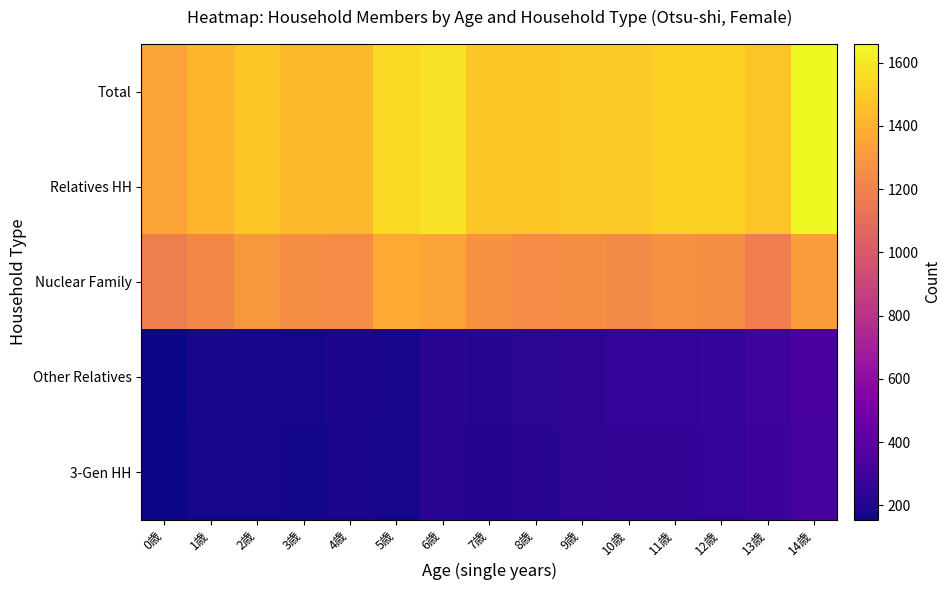

Reading left to right, what are all the values shown in this chart?

Total: 0歳=1343	1歳=1413	2歳=1477	3歳=1426	4歳=1434	5歳=1551	6歳=1577	7歳=1488	8歳=1477	9歳=1492	10歳=1494	11歳=1521	12歳=1520	13歳=1475	14歳=1659
Relatives HH: 0歳=1343	1歳=1413	2歳=1477	3歳=1426	4歳=1434	5歳=1551	6歳=1577	7歳=1488	8歳=1477	9歳=1492	10歳=1494	11歳=1521	12歳=1520	13歳=1475	14歳=1659
Nuclear Family: 0歳=1184	1歳=1230	2歳=1296	3歳=1251	4歳=1242	5歳=1372	6歳=1347	7歳=1274	8歳=1244	9歳=1249	10歳=1238	11歳=1266	12歳=1253	13歳=1182	14歳=1323
Other Relatives: 0歳=159	1歳=183	2歳=181	3歳=175	4歳=192	5歳=179	6歳=230	7歳=214	8歳=233	9歳=243	10歳=256	11歳=255	12歳=267	13歳=293	14歳=336
3-Gen HH: 0歳=155	1歳=178	2歳=176	3歳=172	4歳=190	5歳=175	6歳=220	7歳=213	8歳=226	9歳=238	10歳=252	11歳=250	12歳=256	13歳=288	14歳=326